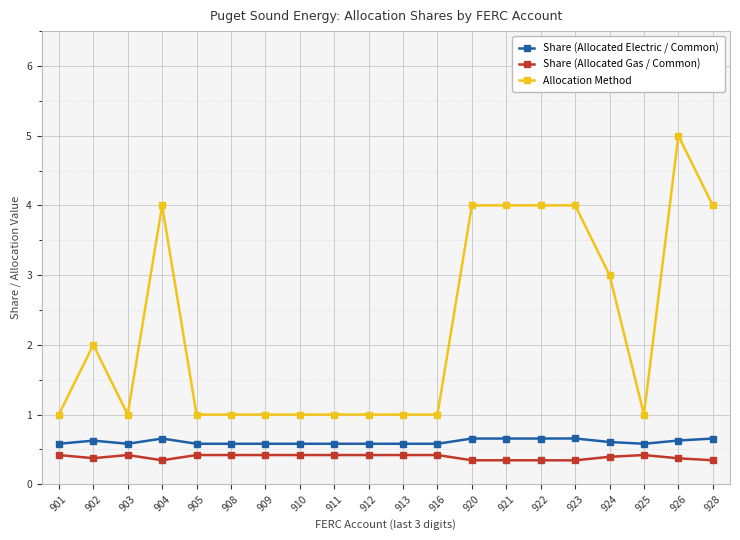

Does the chart have visible grid lines?

Yes